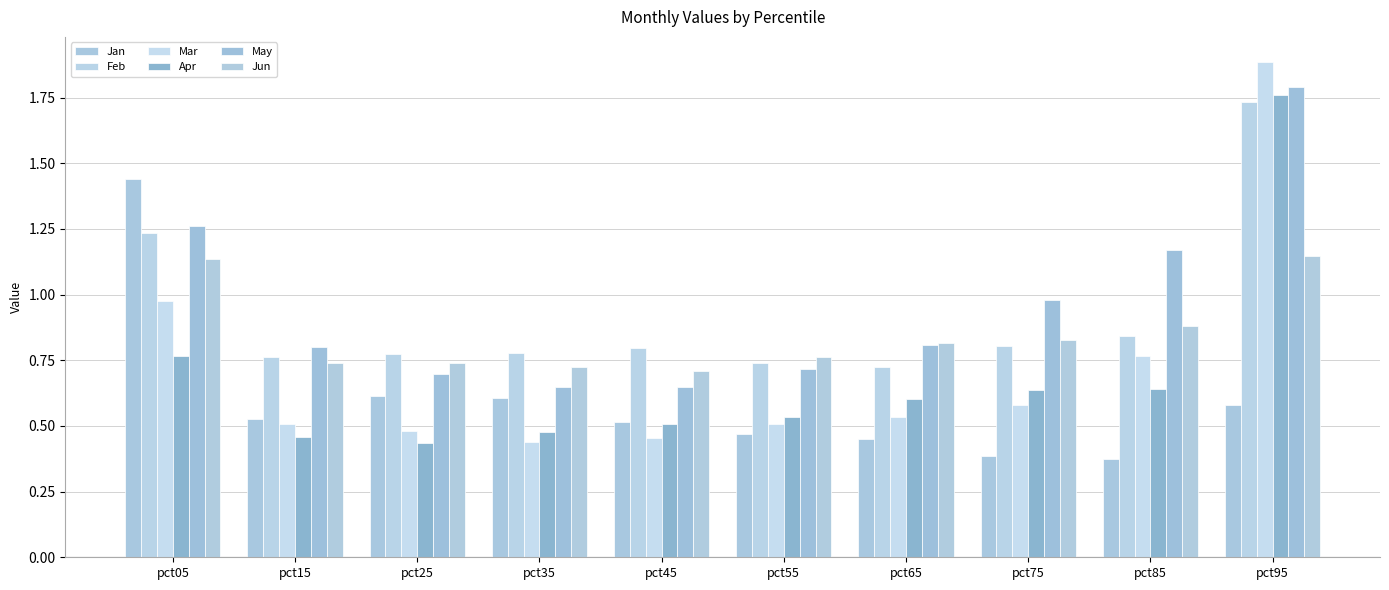

Read the May value at pct75.

1.0